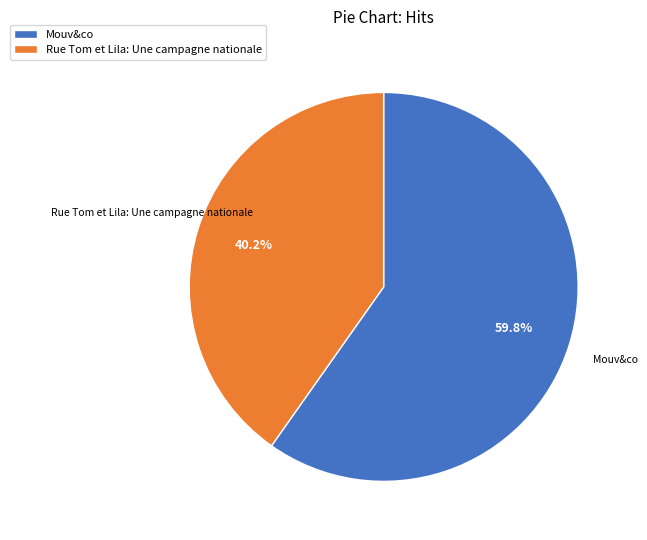

What is the largest slice in the pie chart?

Mouv&co